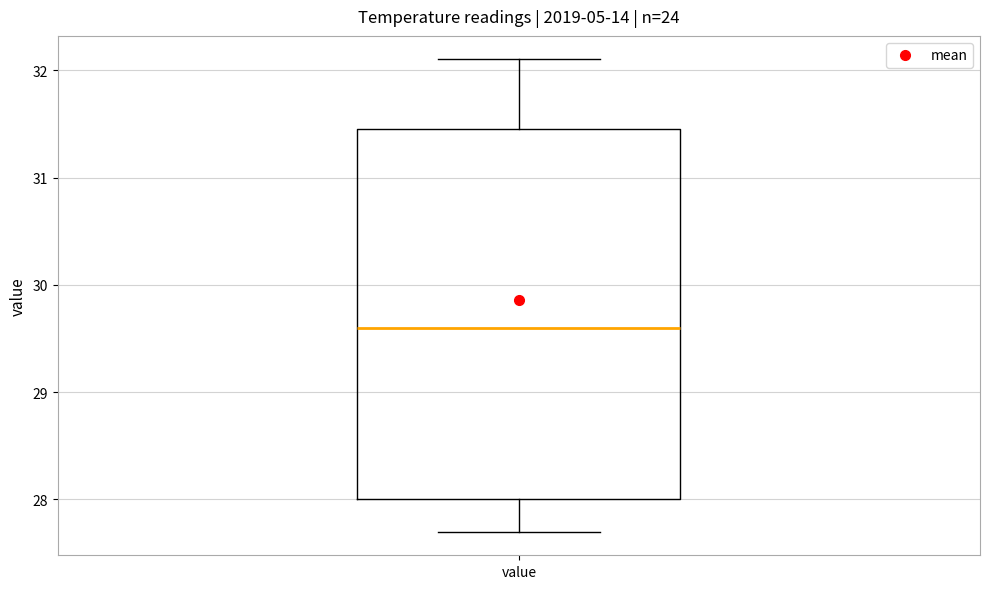

Transcribe this box plot: give where the median line is, the range the box spans, and where the two whiskers end, as read against the y-axis. The values are not printed on the chart, so give them approximately, as read against the axis.

median 29.6, box 28.0 to 31.5, whiskers 27.7 to 32.1